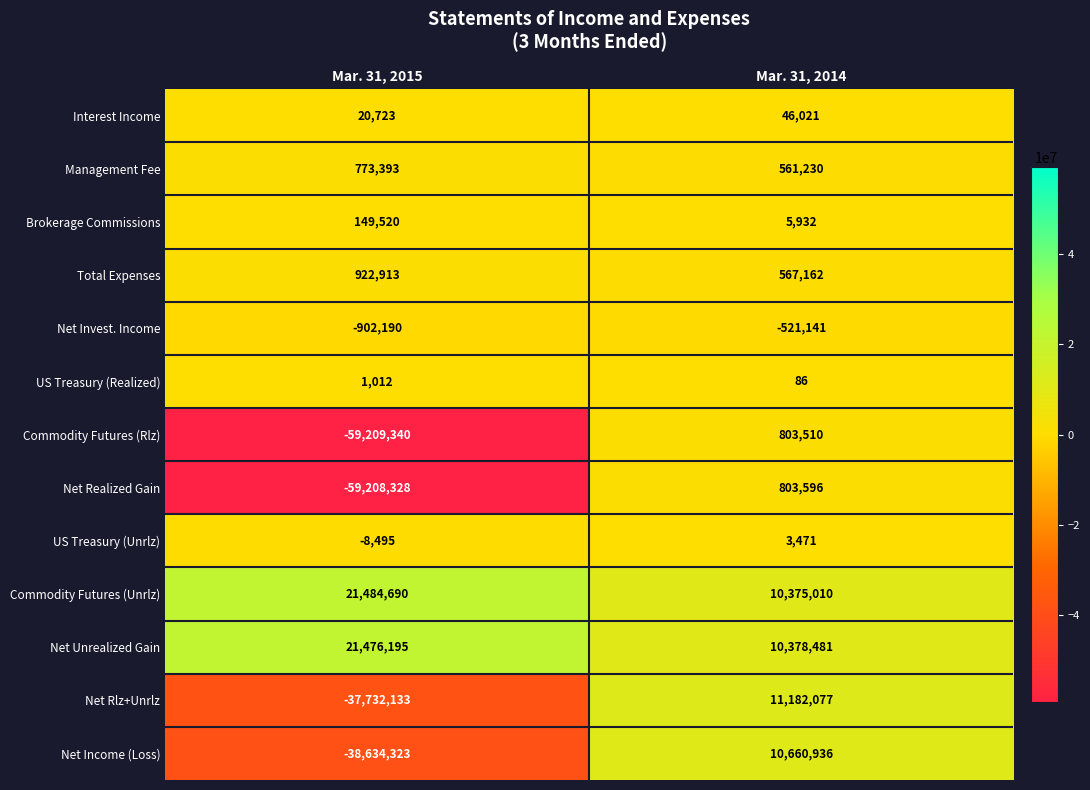

What is the total value across all series at Mar. 31, 2014?

44866371